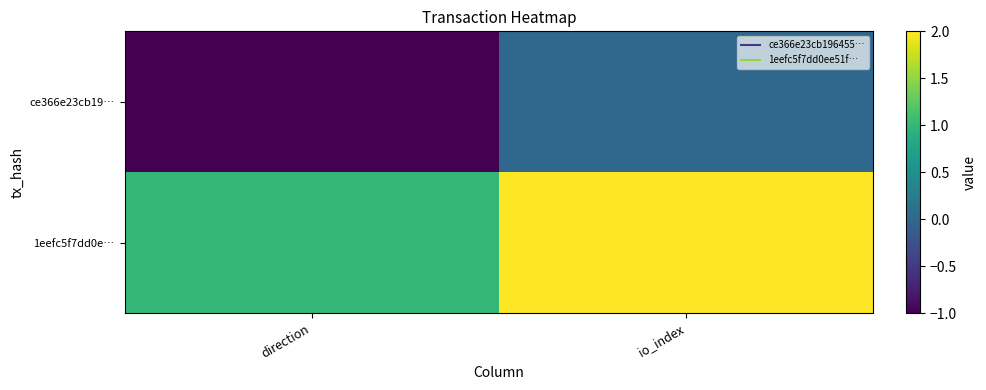

Rank the series by their average value, from highest to lowest.

1eefc5f7dd0e…, ce366e23cb19…